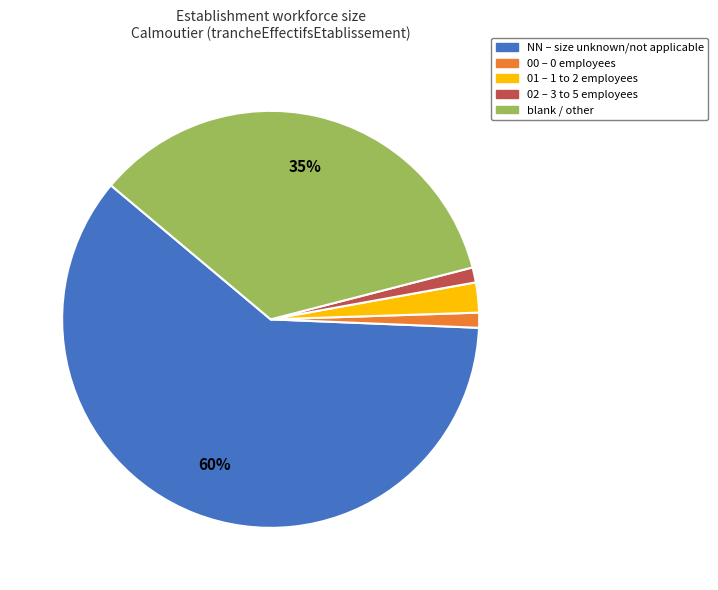

Is there any slice that represents more than half of the pie?

Yes